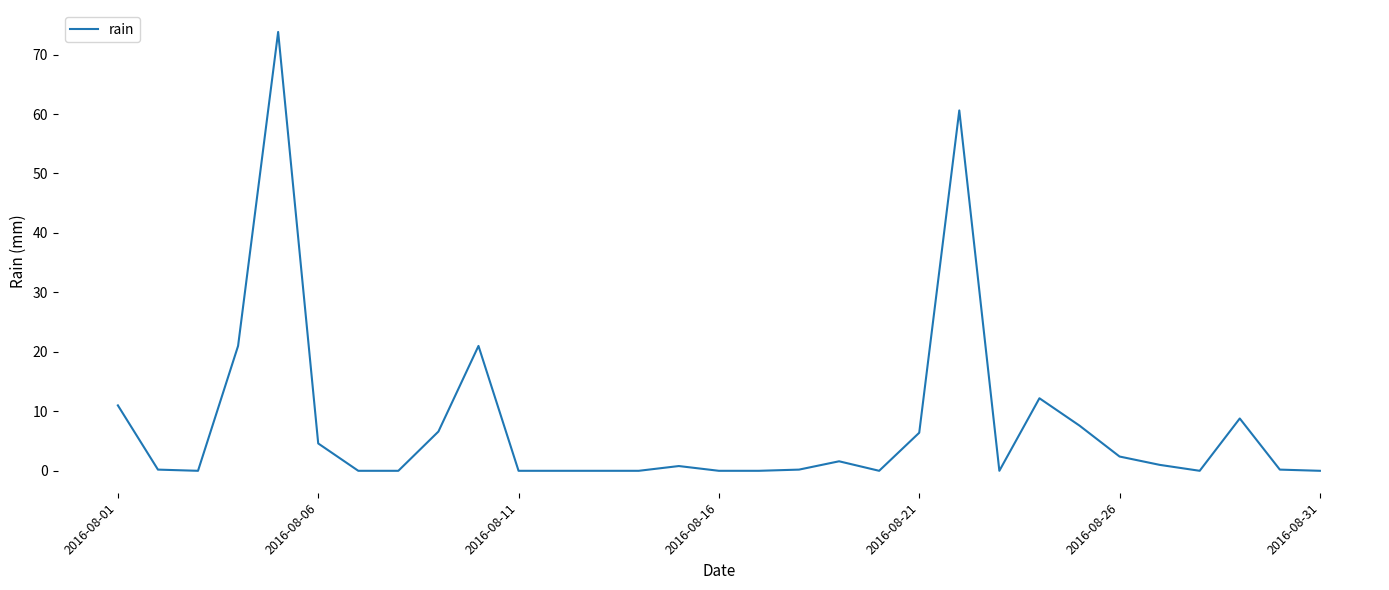

What is the maximum value shown in the chart?

73.8